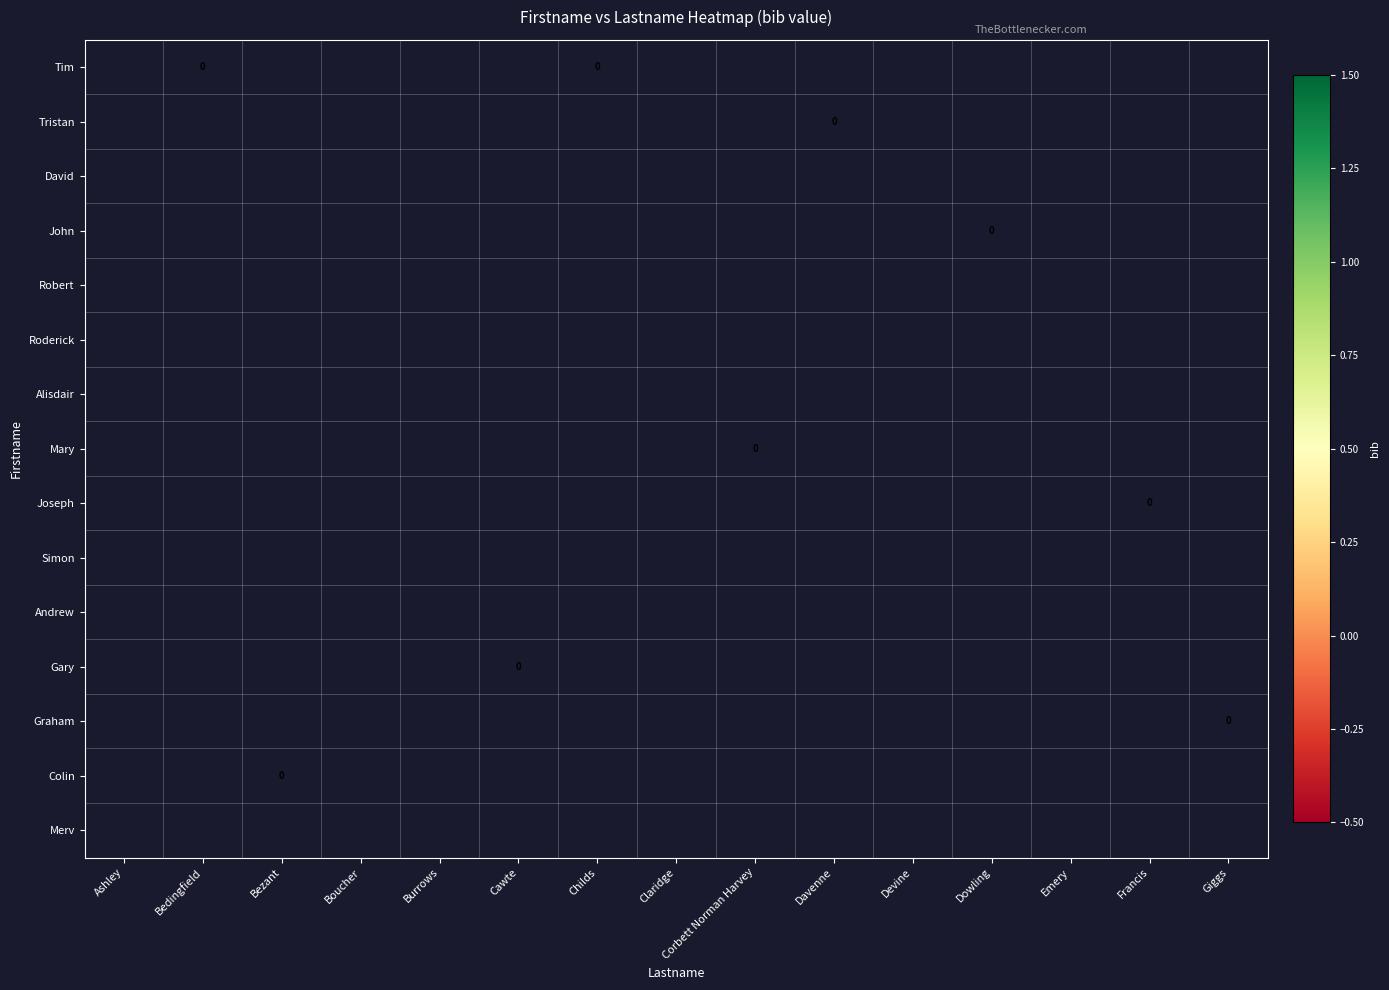

Which label corresponds to the smallest value in the chart?

Bedingfield